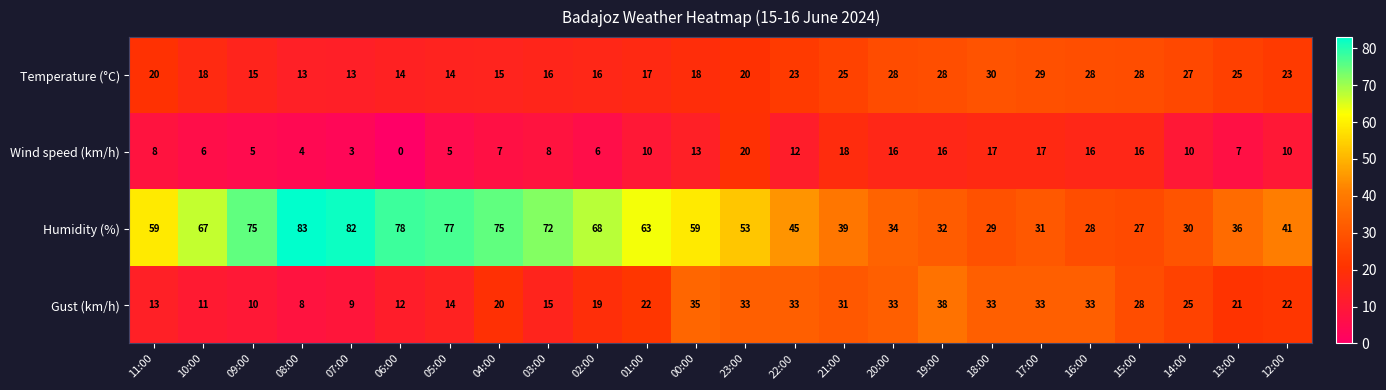

What is the maximum value shown in the chart?

83